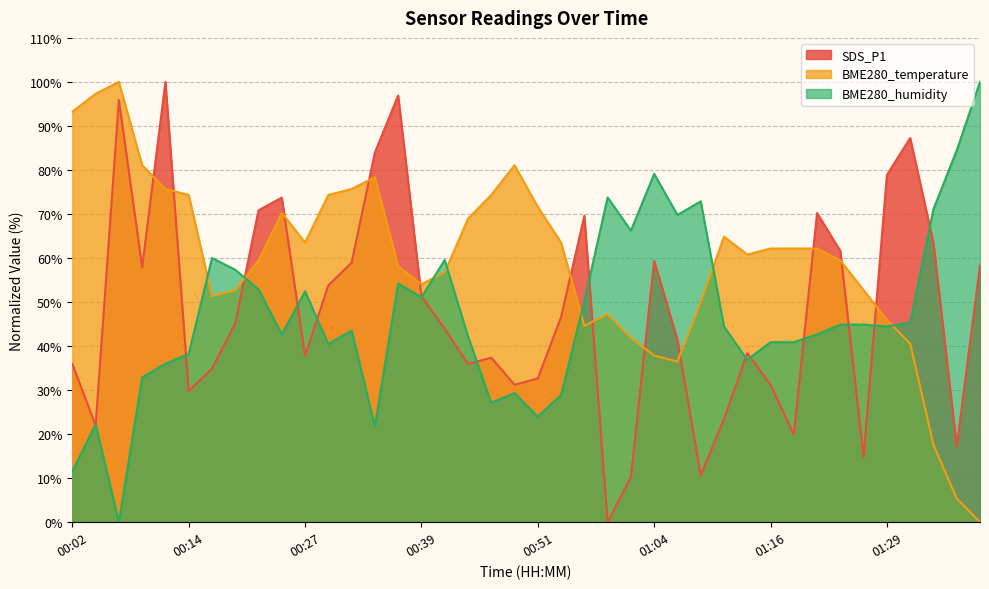

At which category does the chart reach its minimum across all series?

00:59